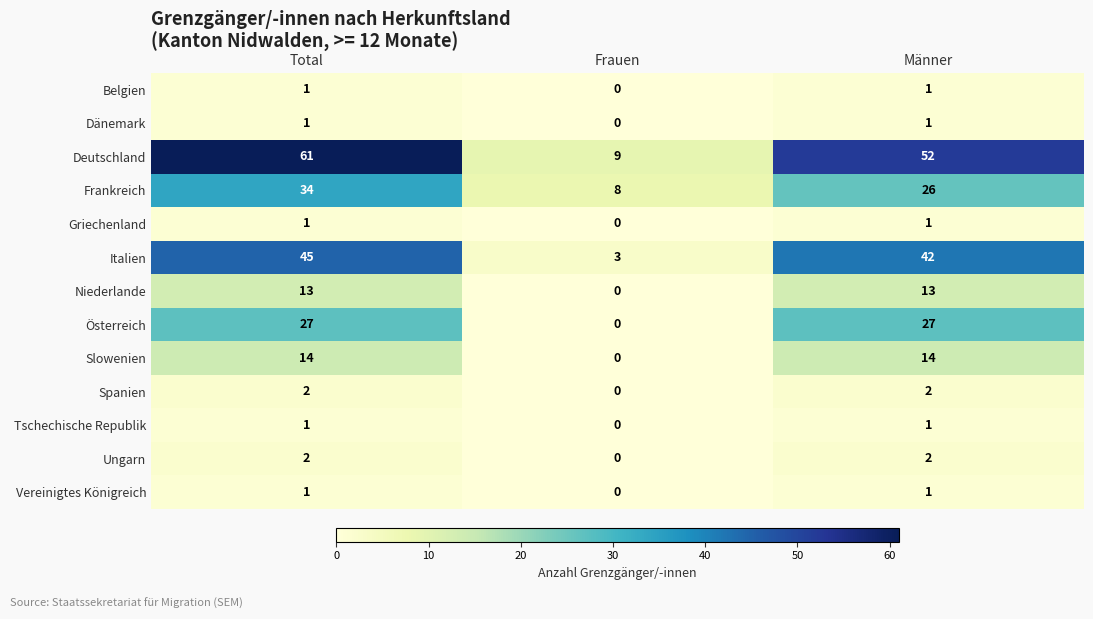

Which category has the highest value across all series?

Total